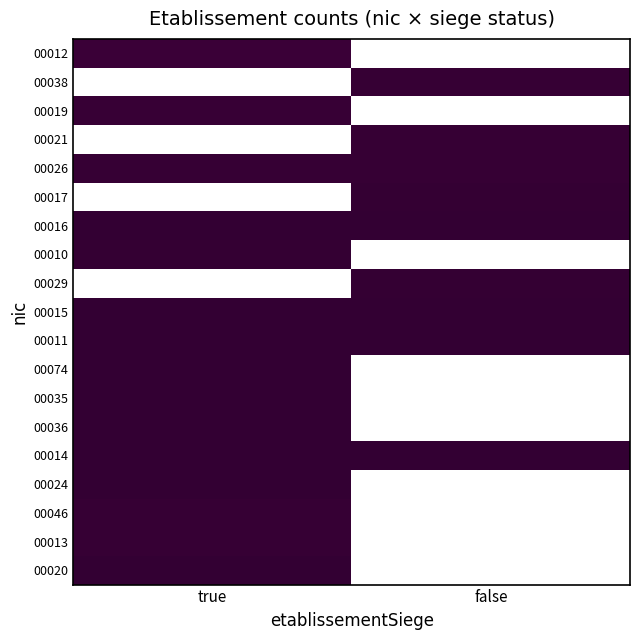

Rank the series by their maximum value, from highest to lowest.

00011, 00014, 00024, 00015, 00016, 00036, 00035, 00074, 00020, 00029, 00010, 00017, 00026, 00013, 00046, 00038, 00021, 00019, 00012